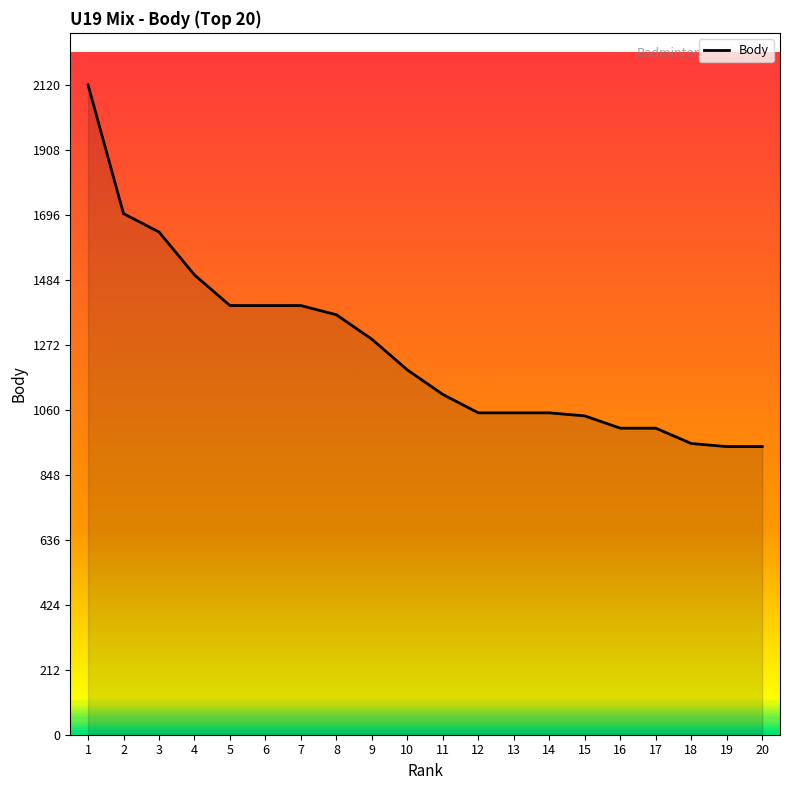

What is the sum of the values at 2 and 4?

3200